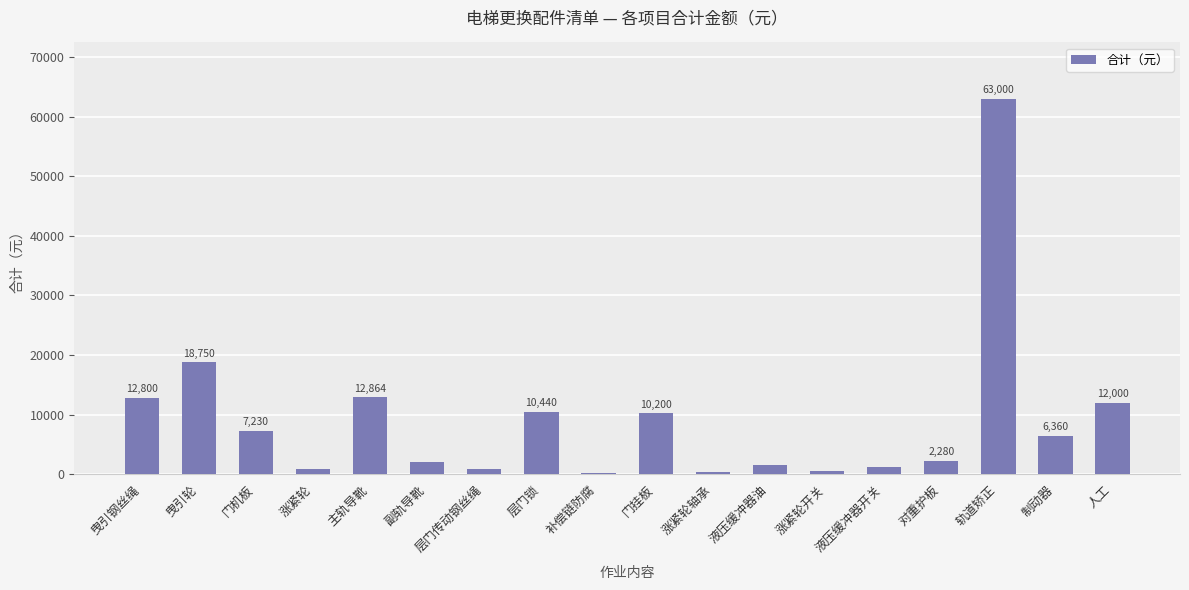

The value at 门机板 is 12909. True or false?

False